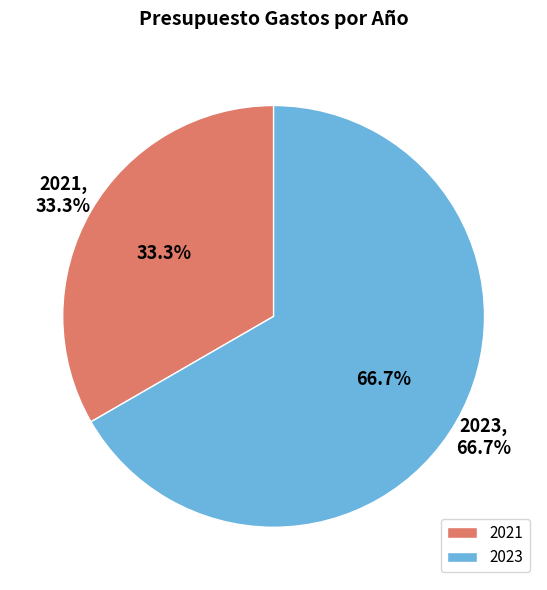

The 2023 slice represents 67% of the pie. True or false?

True